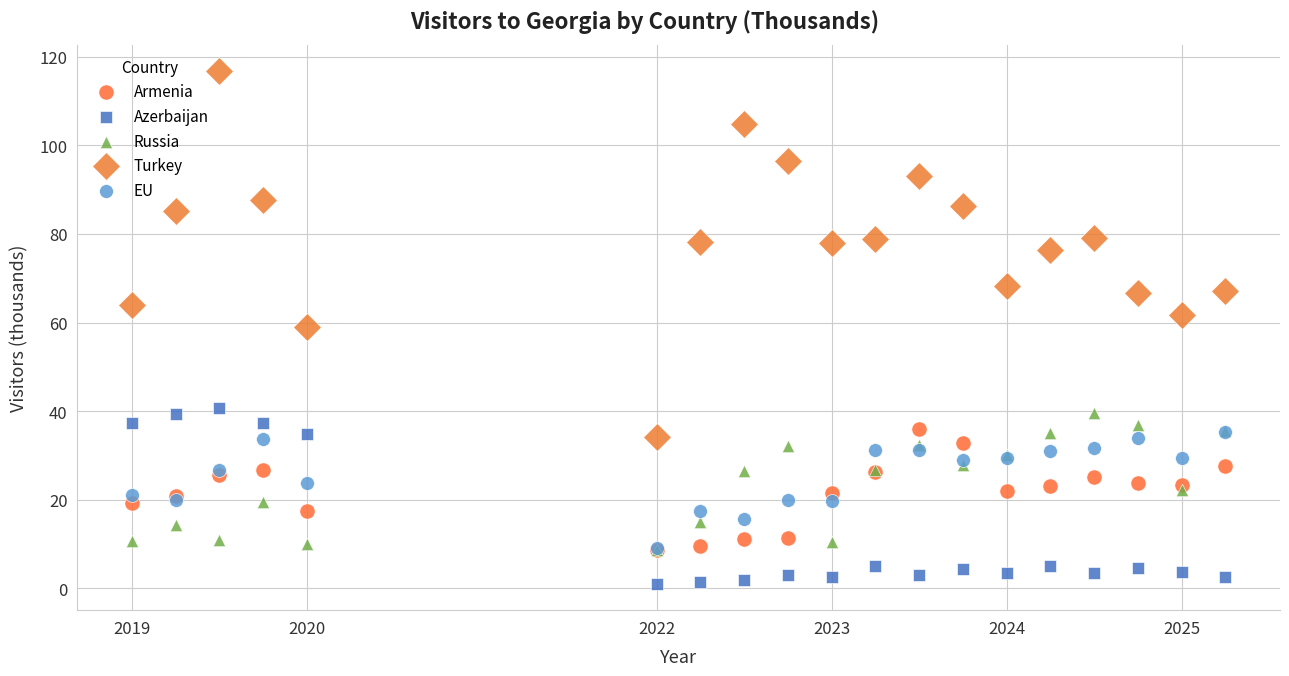

In the Turkey series, what Y value is closest to 75?

76.3